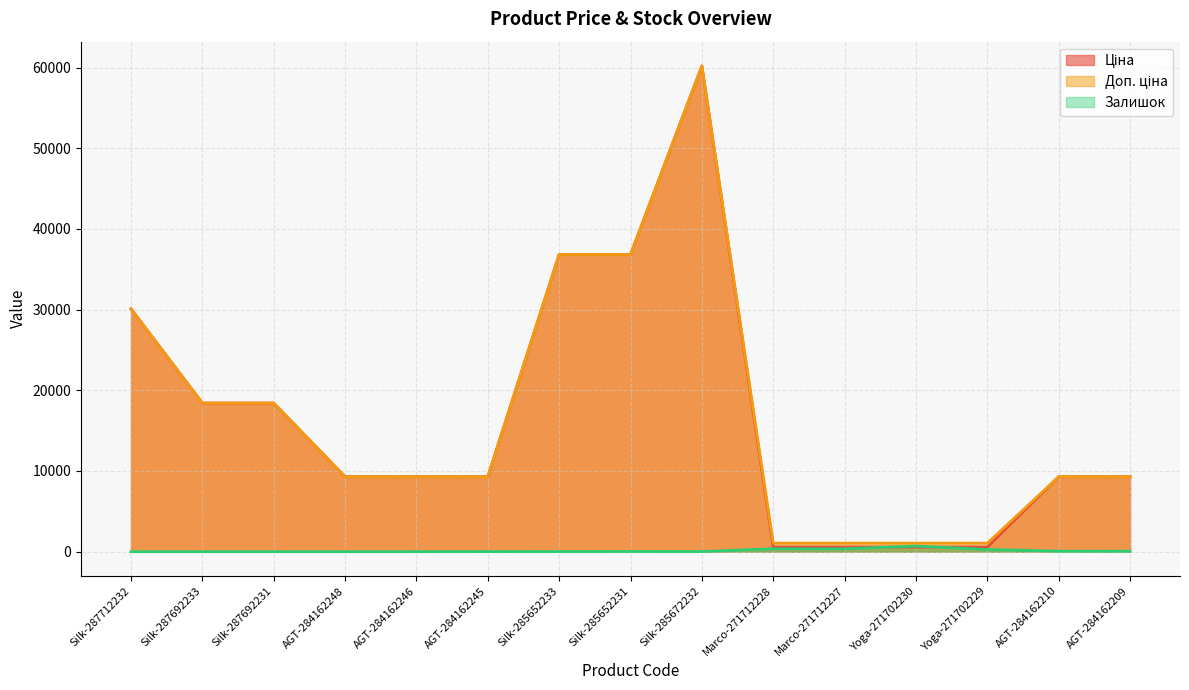

How many lines are shown in the chart?

3